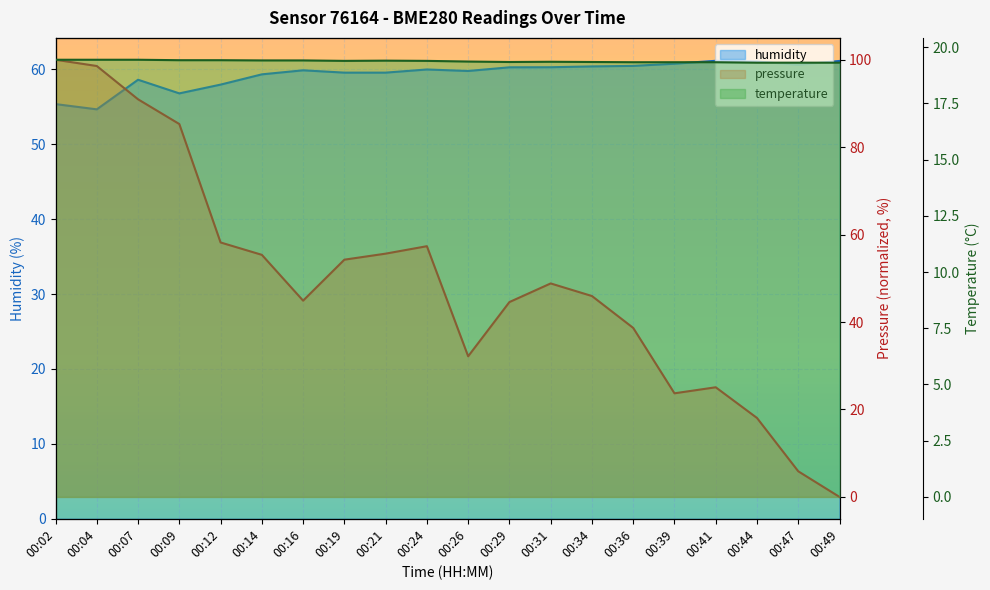

What is the value of the humidity point at the 8th from the left?

59.5